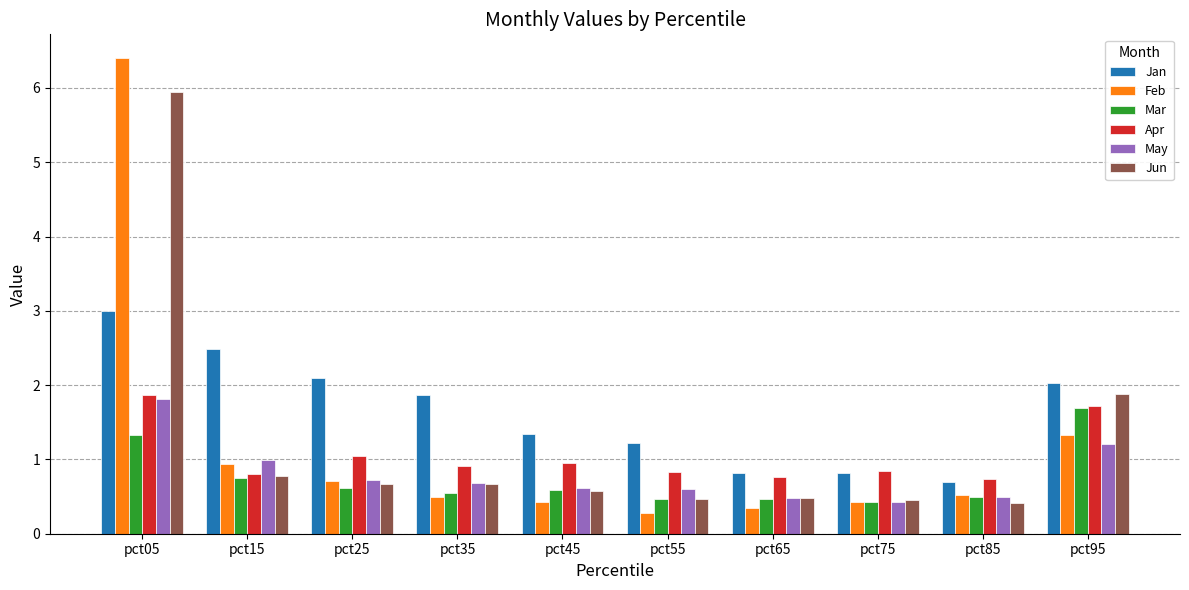

Which series has the largest total across all categories?

Jan